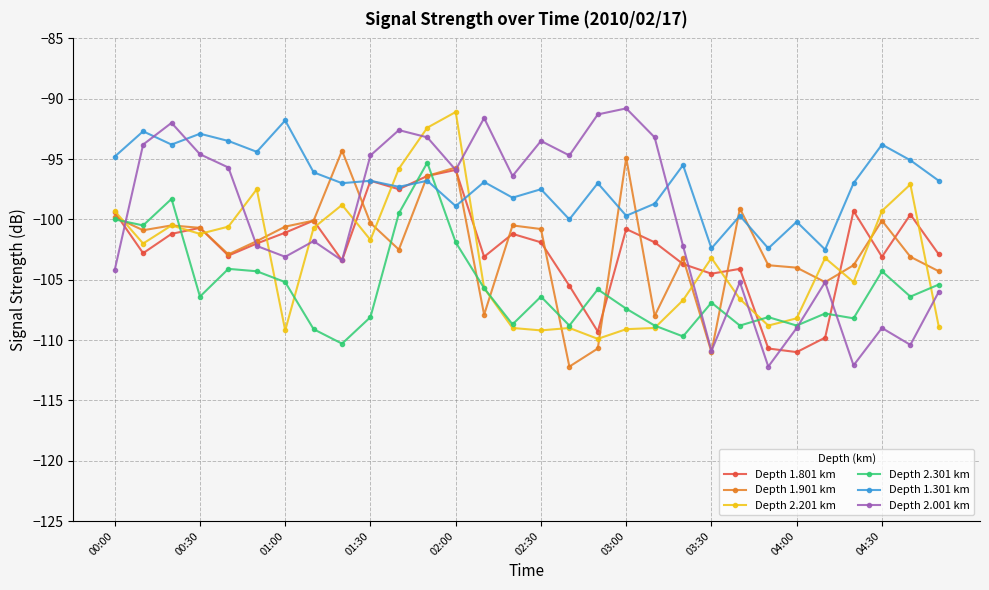

True or false: Depth 2.001 km has more than 2 points higher than both neighbors.

True